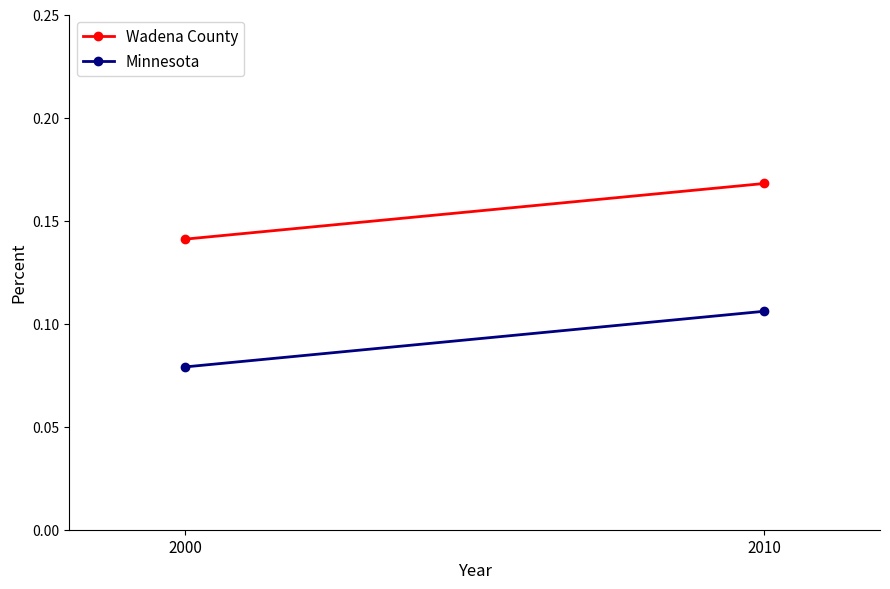

At which category does the chart reach its minimum across all series?

2000